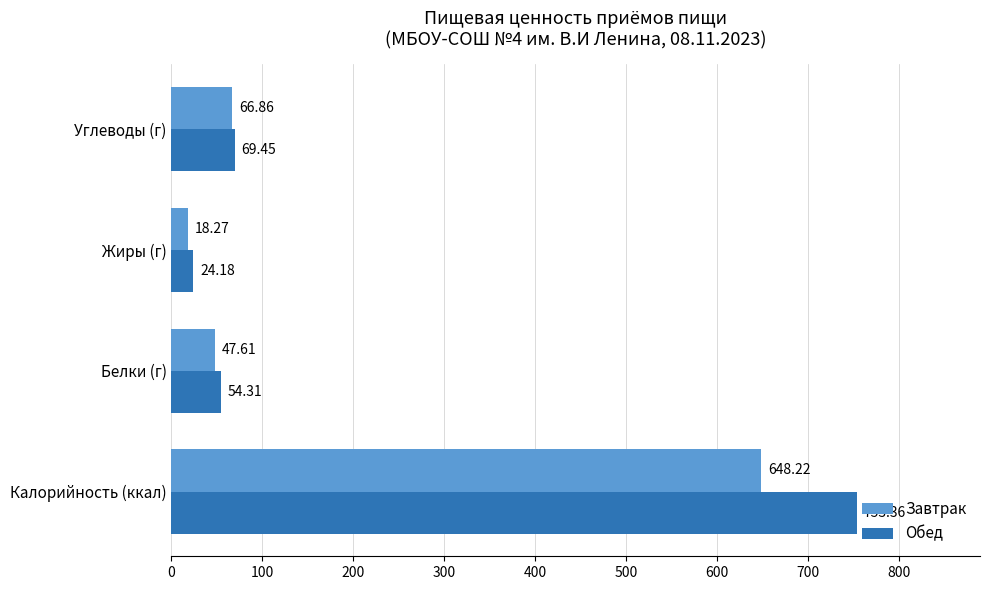

How many distinct data groups are displayed?

2